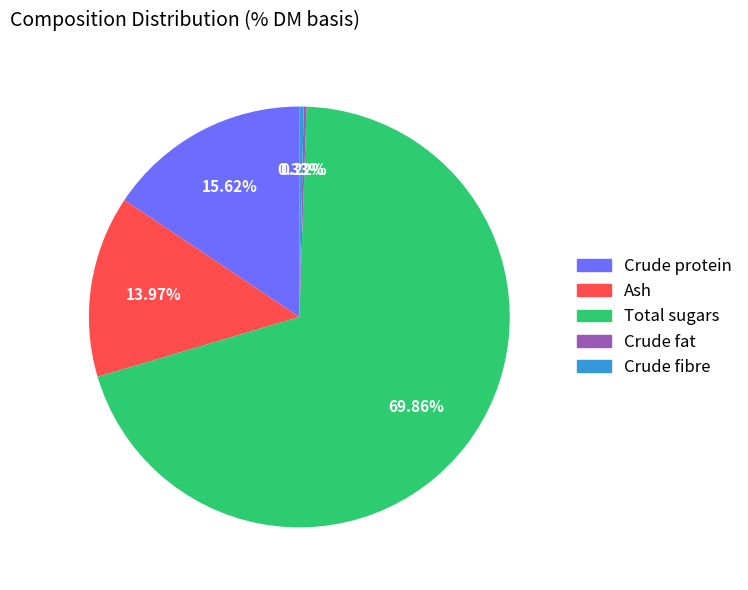

What is the largest slice in the pie chart?

Total sugars